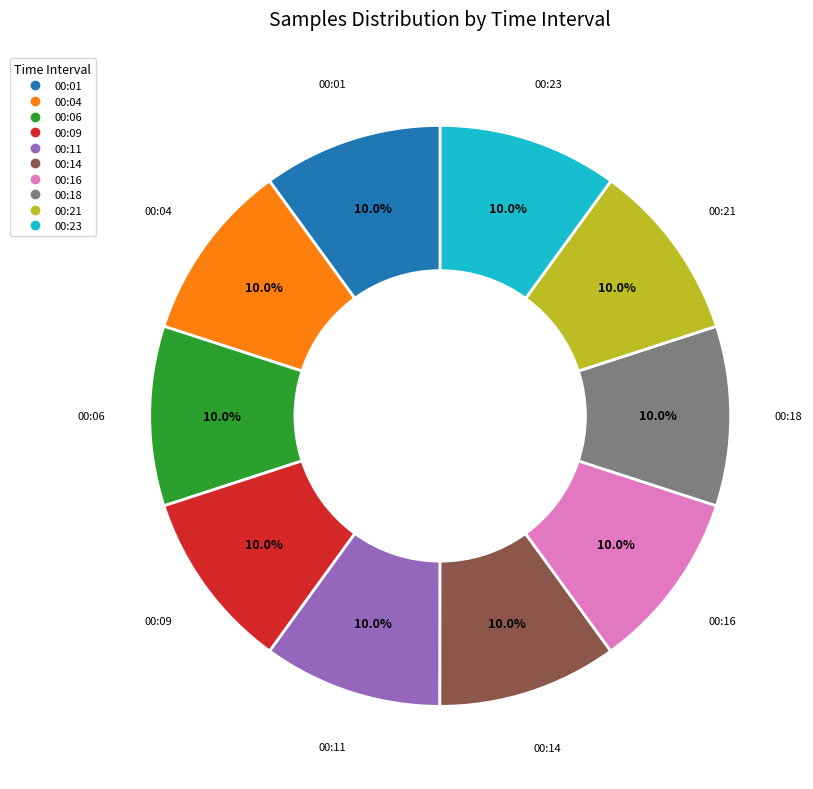

Does 00:01 account for over 50% of the chart?

No